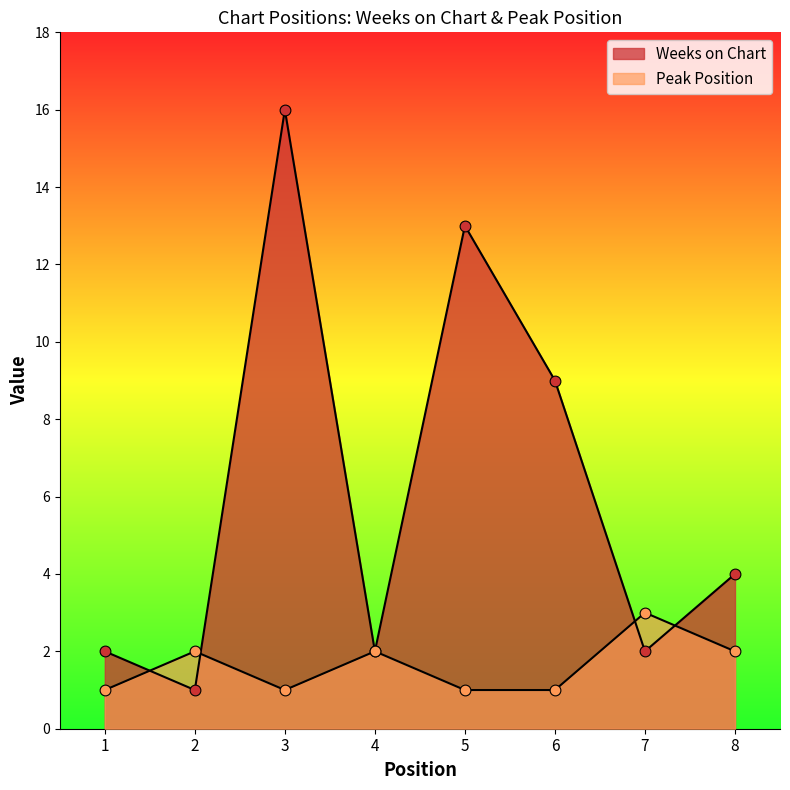

What is the total value across all series at 8?

6